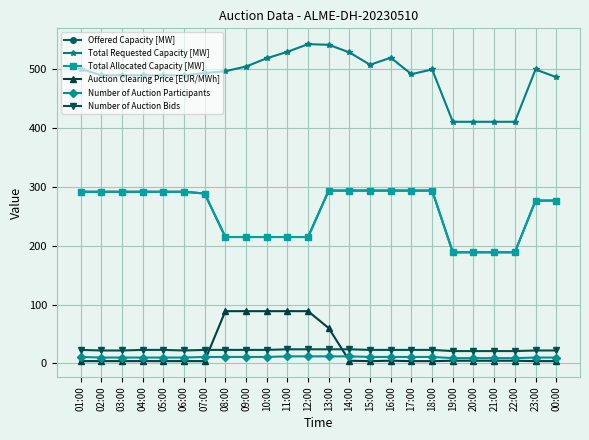

Is this an area chart (filled region under the line)?

No